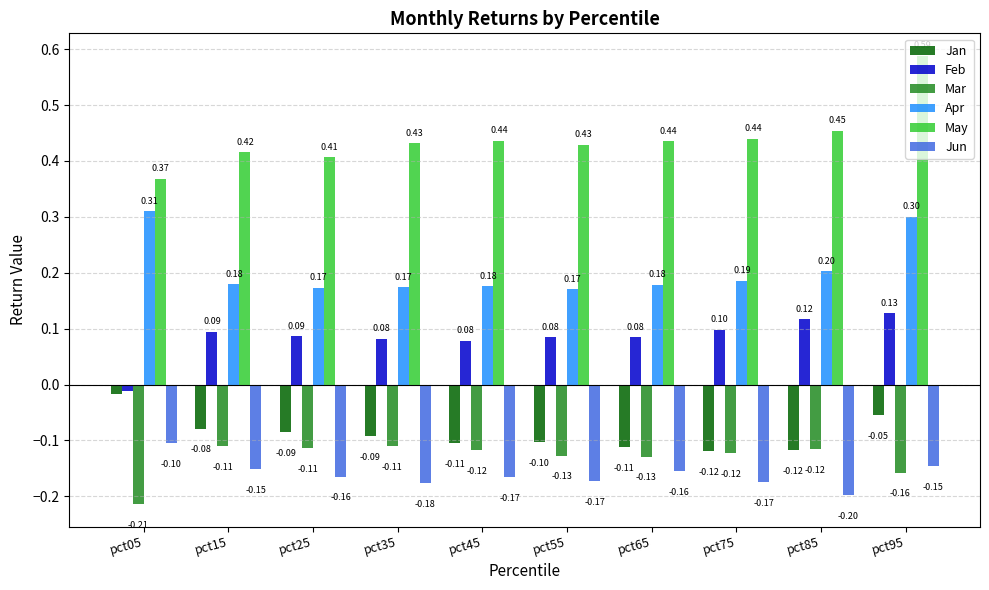

Which series has the widest spread of values?

May